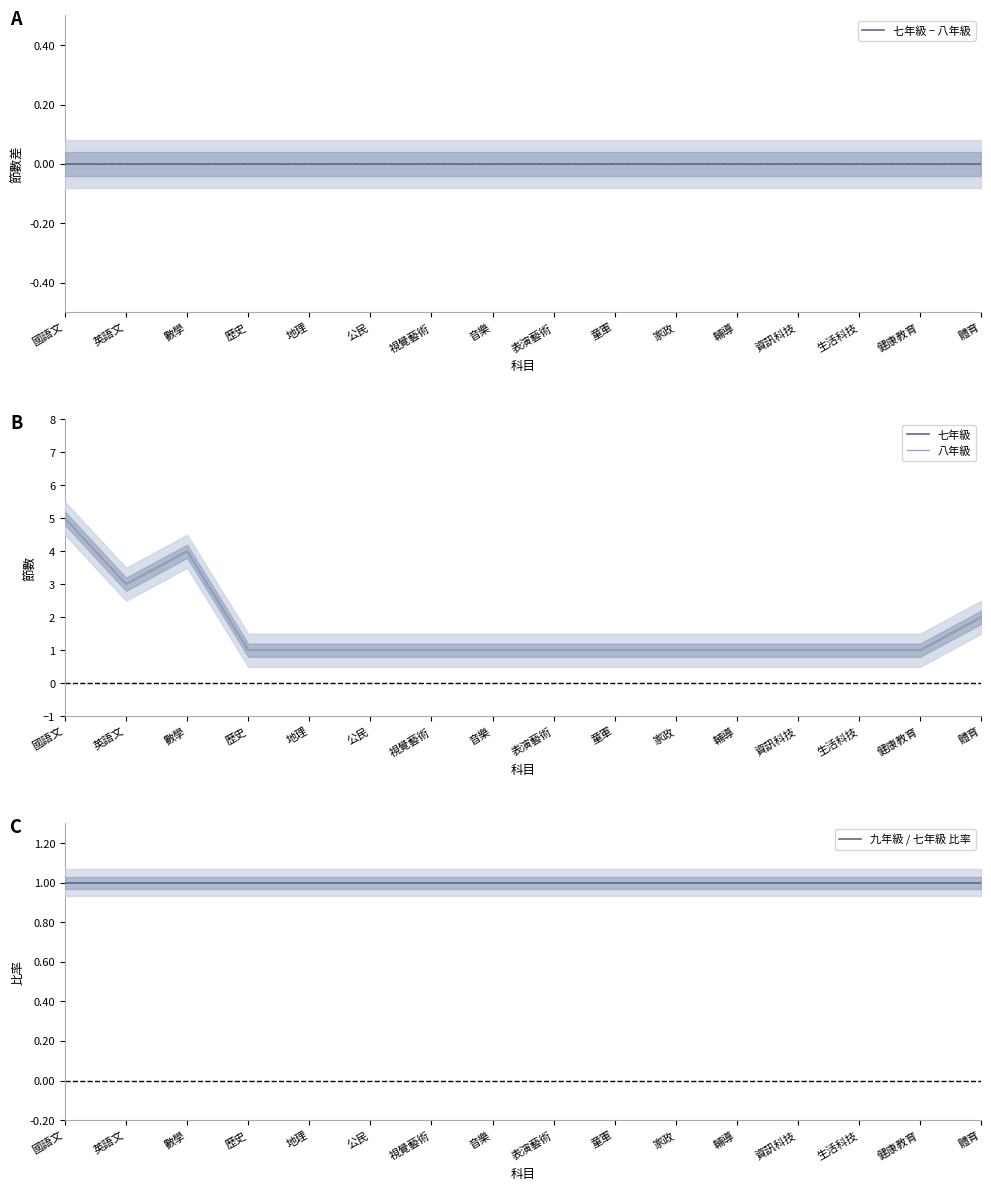

Between 視覺藝術 and 輔導, which series saw the biggest shift?

七年級 − 八年級